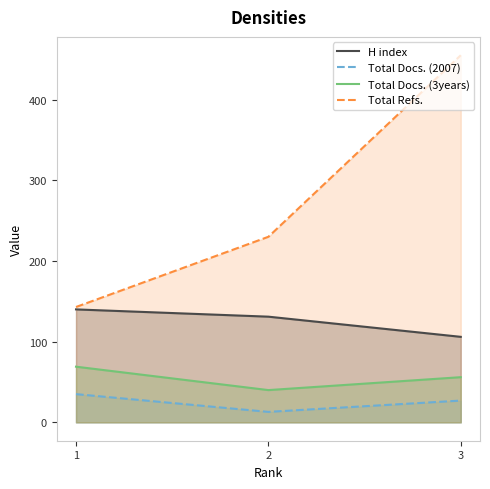

Reading right to left, list all the values displayed in this chart.

H index: 106	131	140
Total Docs. (2007): 27	13	35
Total Docs. (3years): 56	40	69
Total Refs.: 455	230	143